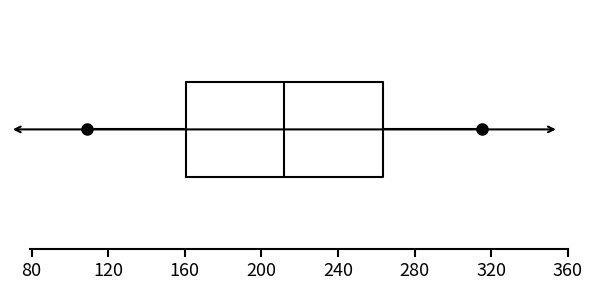

Where does the median line of the box sit on the x-axis? The values are not printed on the chart, so give them approximately, as read against the axis.

210